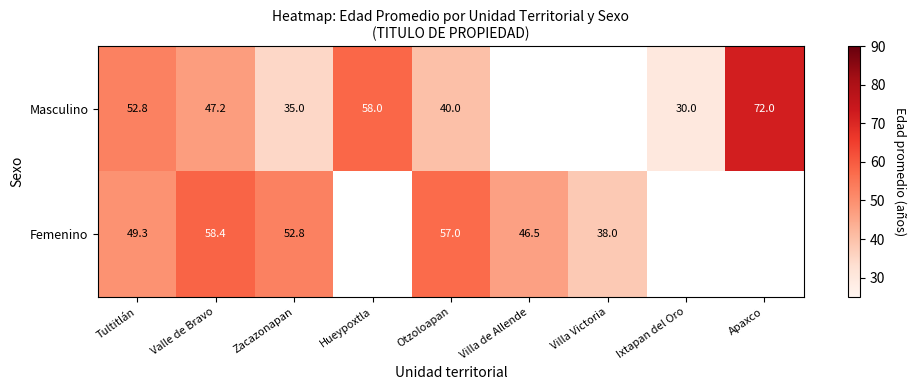

The value of Masculino at Valle de Bravo is 47.2. True or false?

True